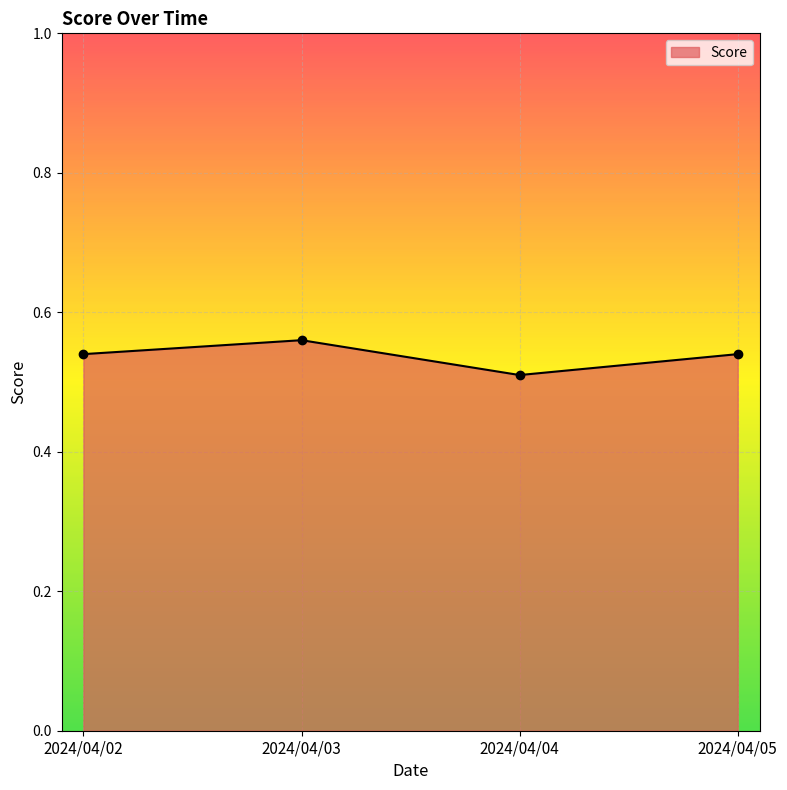

What is the sum of the values at 2024/04/05 and 2024/04/03?

1.1